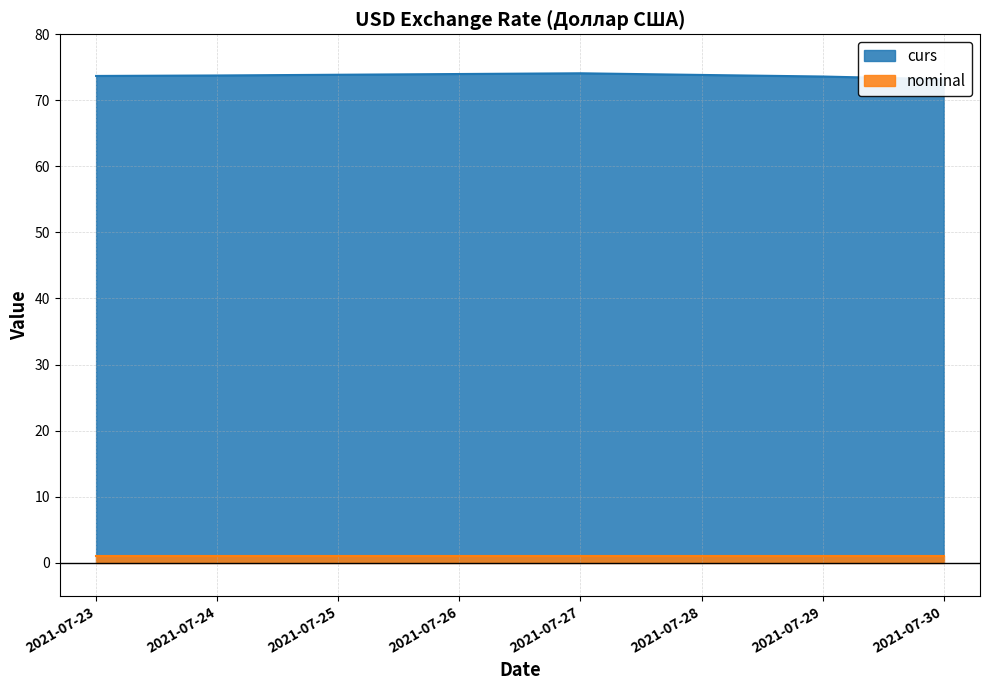

Which has a higher value, 2021-07-27 or 2021-07-30?

2021-07-27